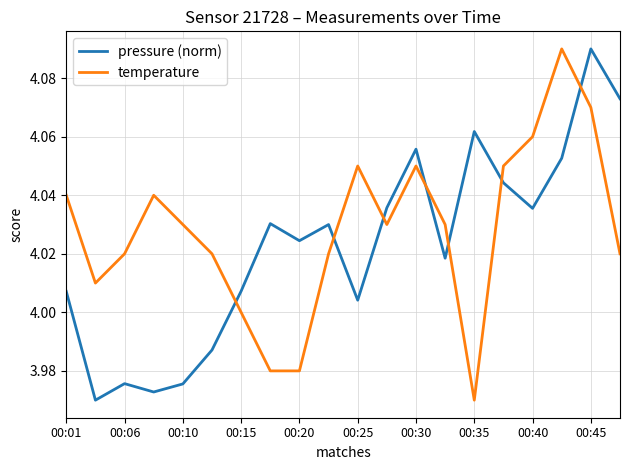

List the series in order of their overall mean, lowest first.

pressure (norm), temperature